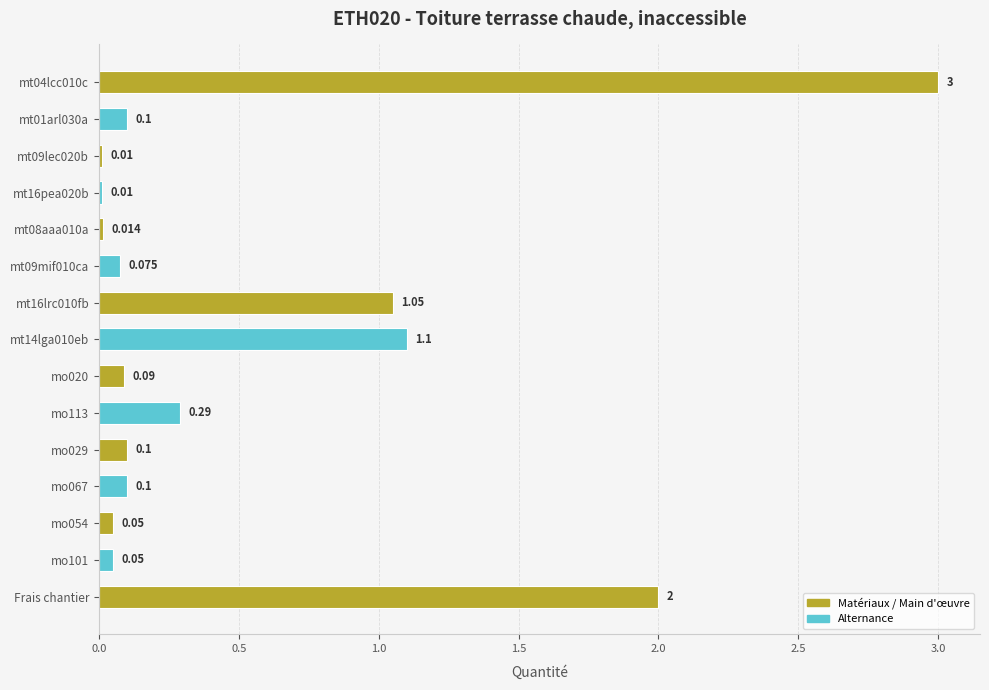

How many data points does each series have?

15